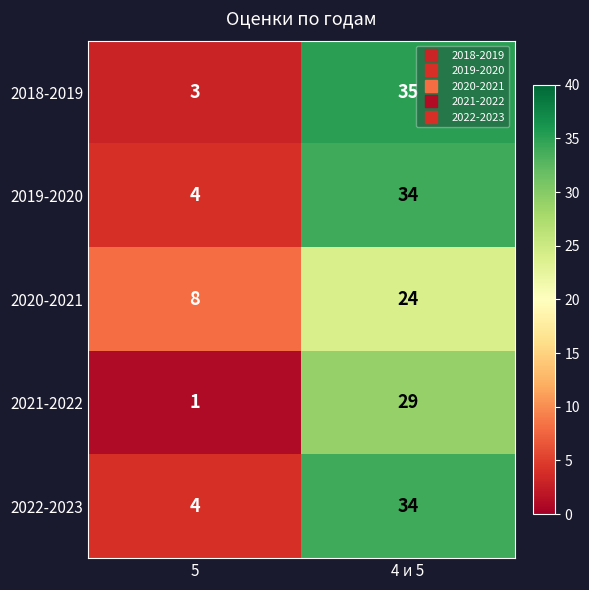

Is it true that 2018-2019 equals 24 at 4 и 5?

False